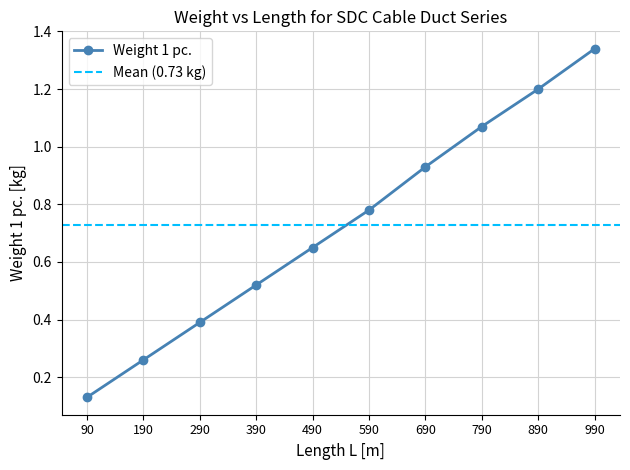

Reading right to left, what are all the values shown in this chart?

1.3	1.2	1.1	0.9	0.8	0.7	0.5	0.4	0.3	0.1